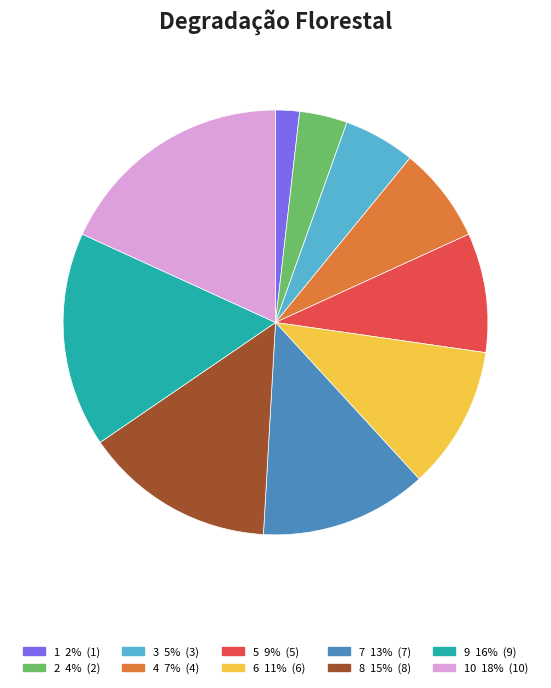

Is there any slice that represents more than half of the pie?

No